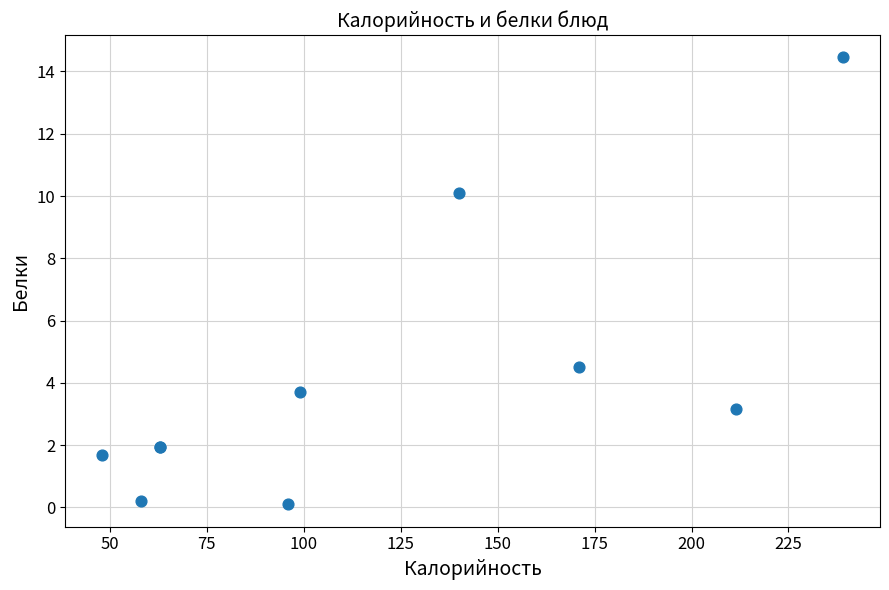

What Y value in the scatter plot is closest to 7?

4.5